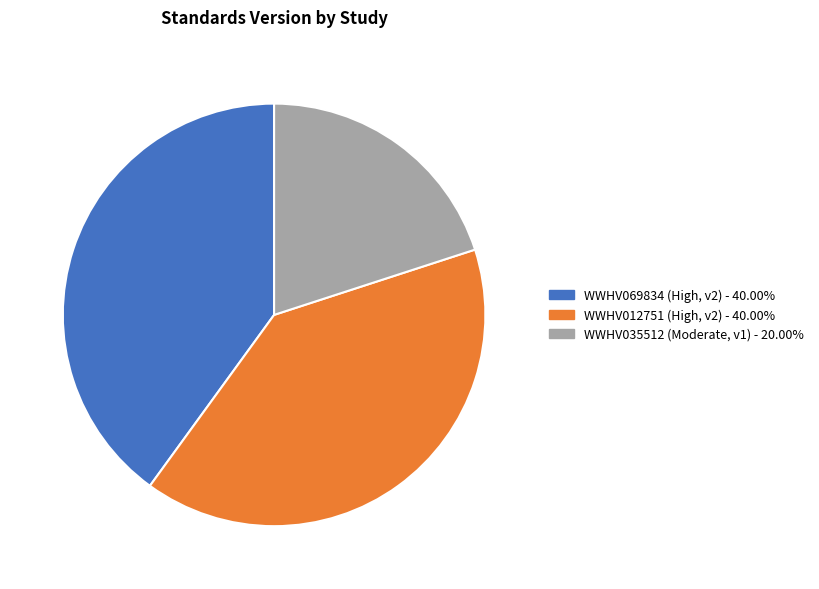

Does any single category account for the majority?

No